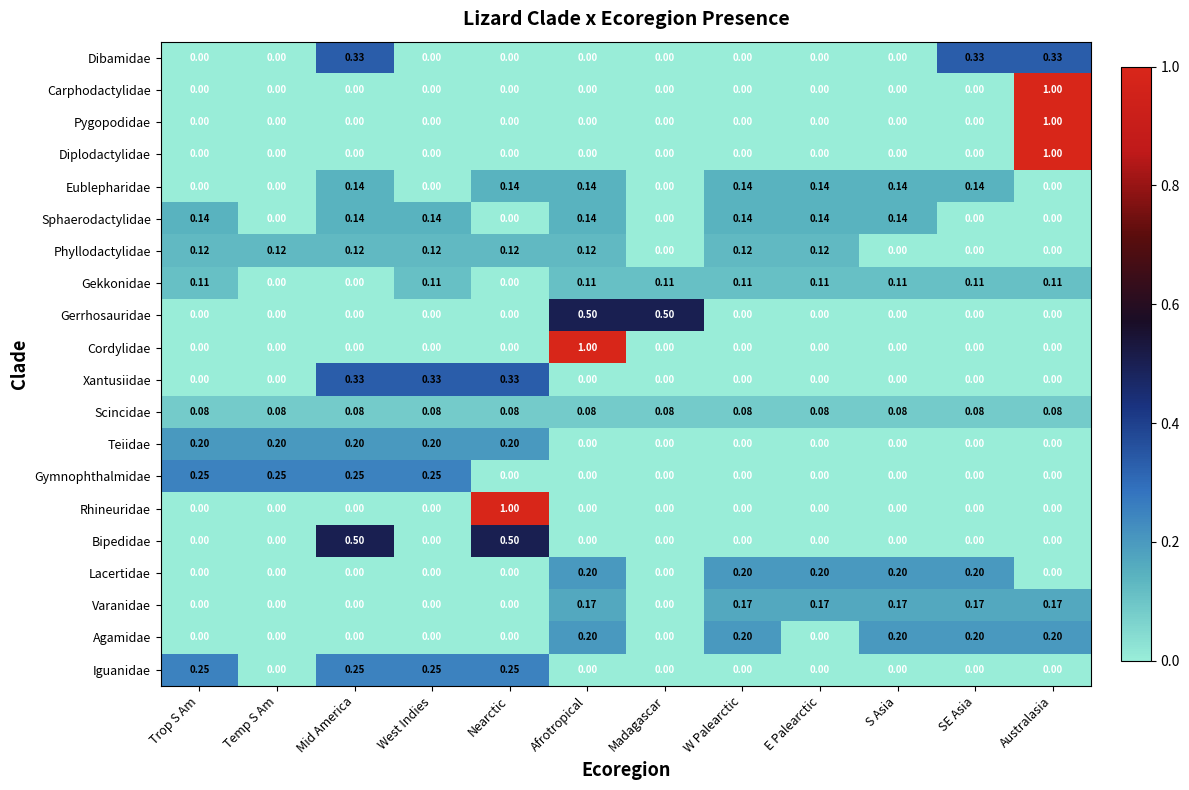

Between Mid America and E Palearctic, which series saw the biggest shift?

Bipedidae